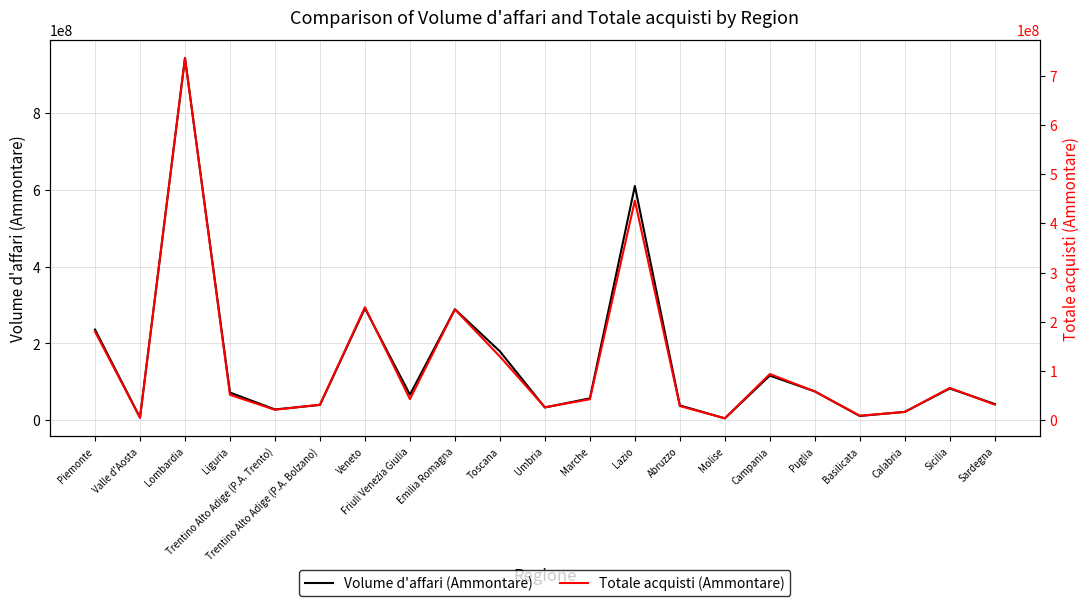

Is the value of Volume d'affari (Ammontare) at Trentino Alto Adige (P.A. Bolzano) greater than the value of Totale acquisti (Ammontare) at Abruzzo?

Yes